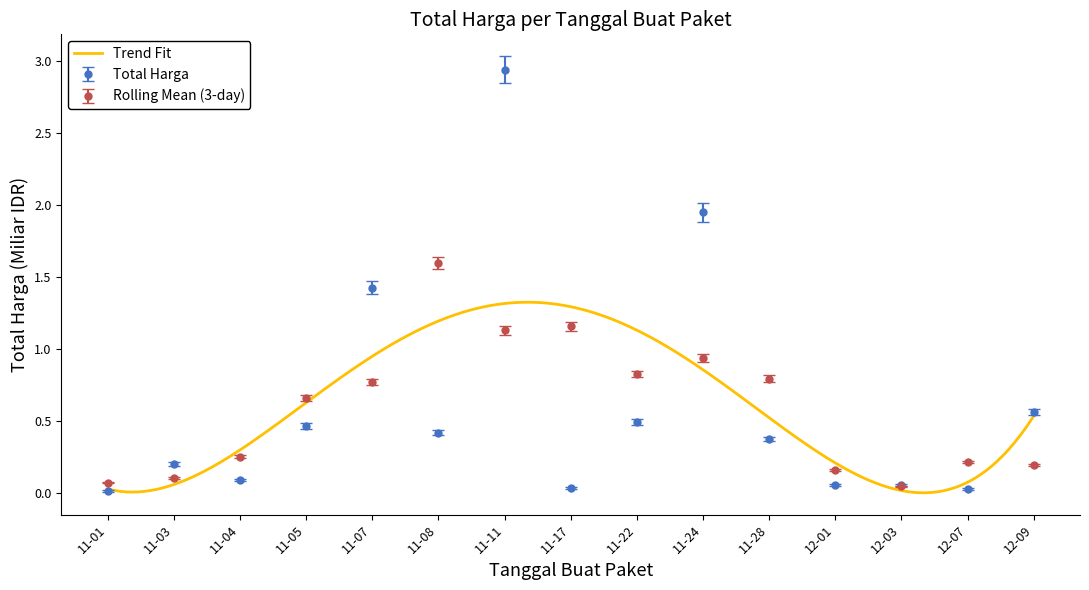

What is the sum of all values?

9.1